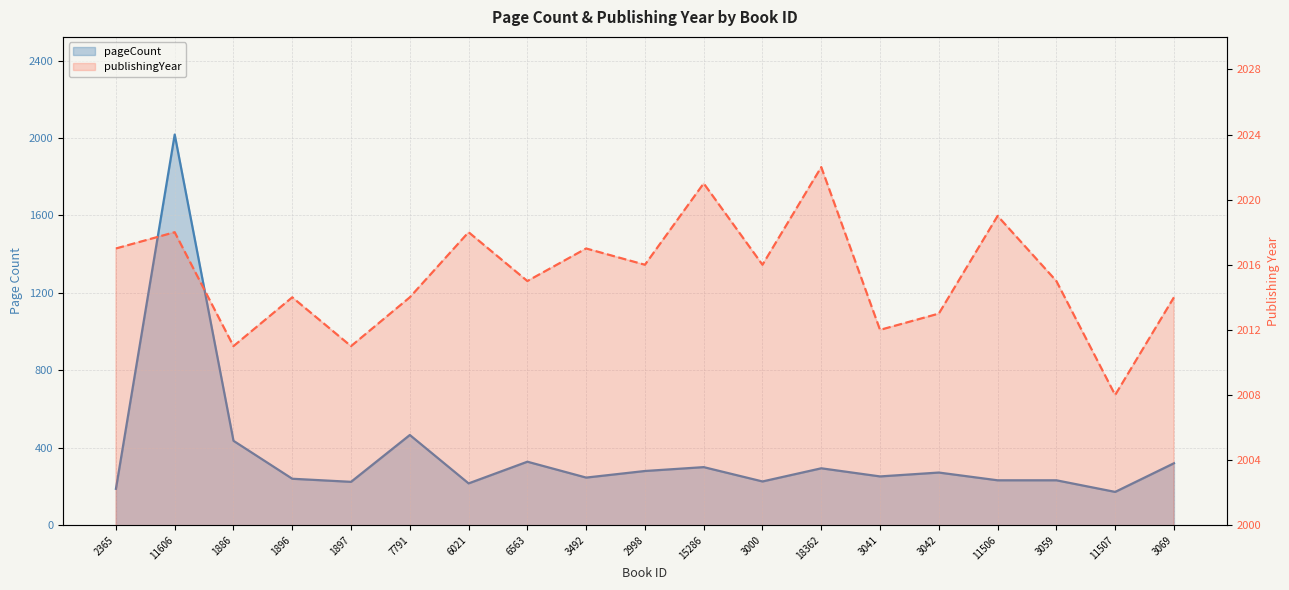

What is the approximate value of publishingYear at 2998?

2016